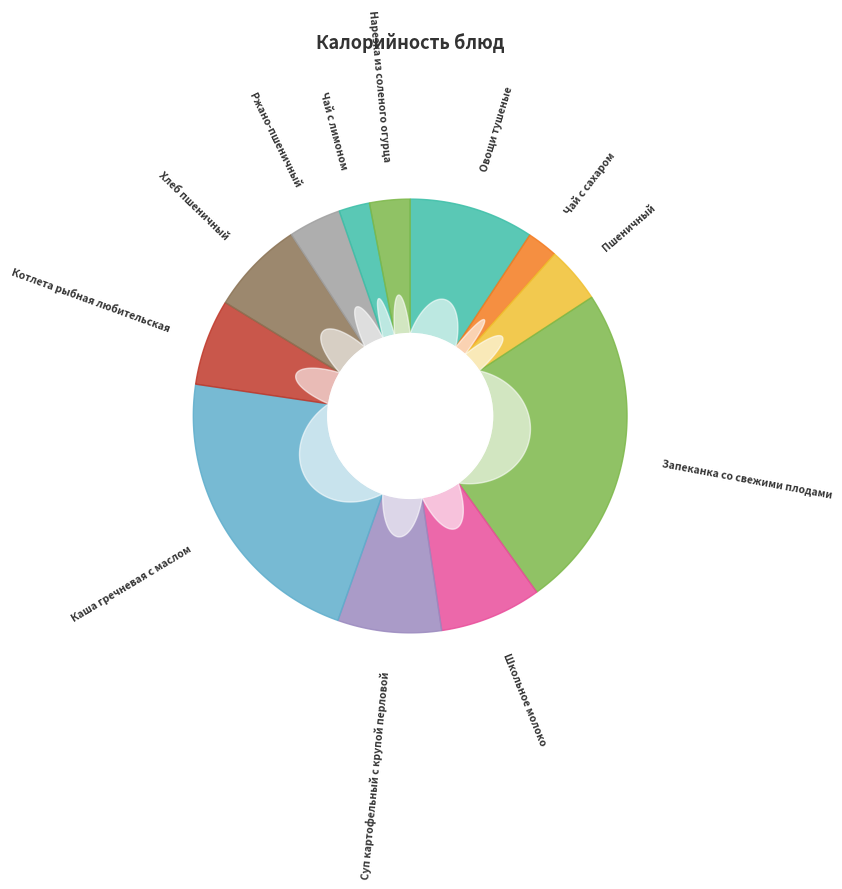

Count the number of slices in the pie.

12